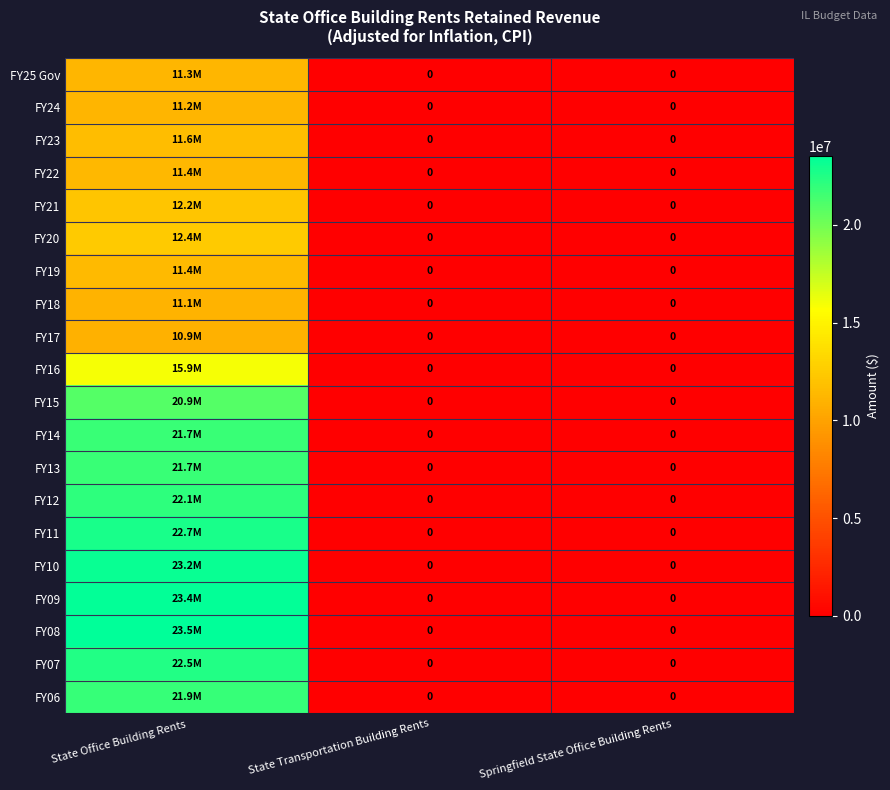

How many categories are shown in the chart?

3